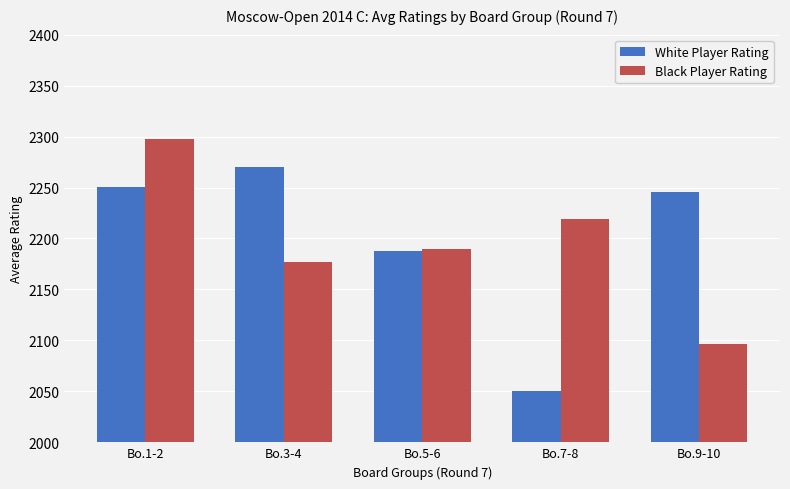

How many data points in White Player Rating are above 2245?

3